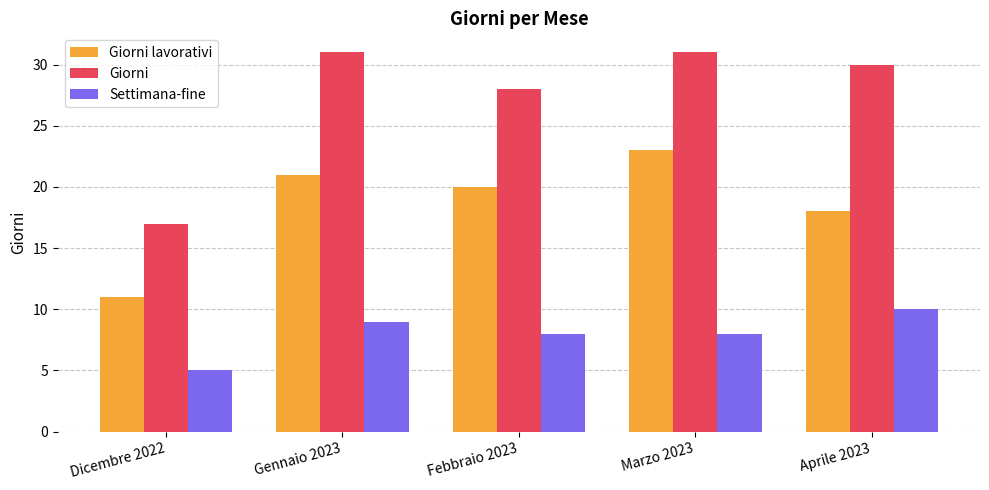

Rank the series by their maximum value, from lowest to highest.

Settimana-fine, Giorni lavorativi, Giorni